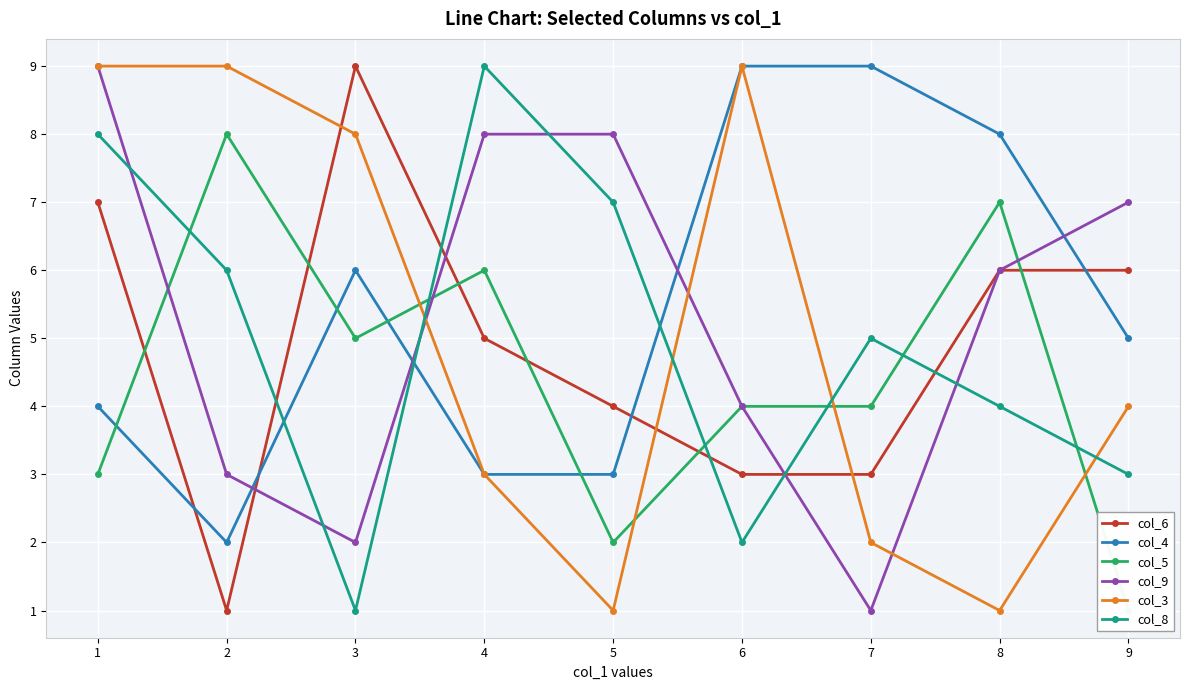

Which category has the highest value in the col_9 series?

1